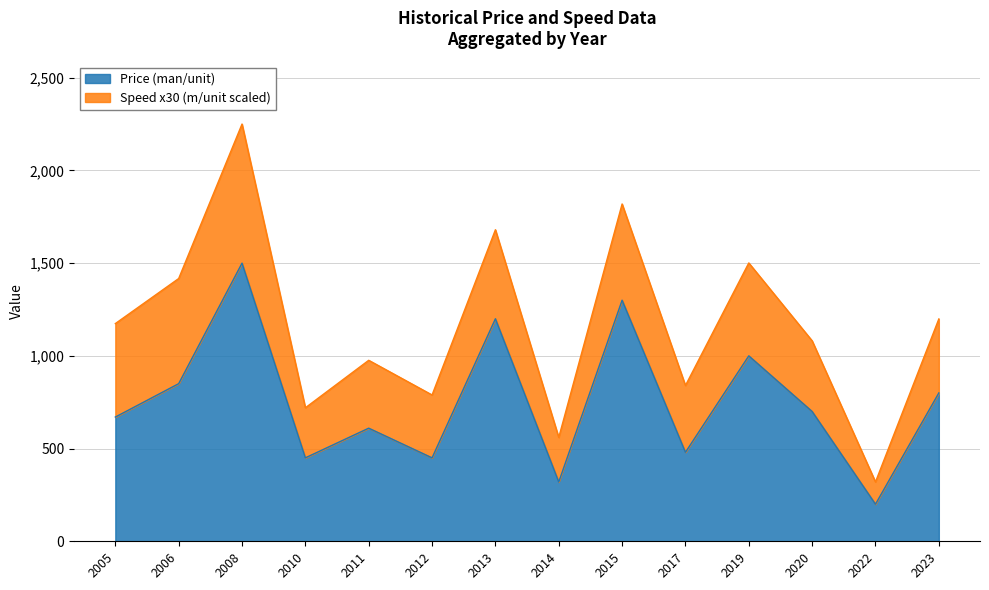

What is the change in value from 2015 to 2020?

-600